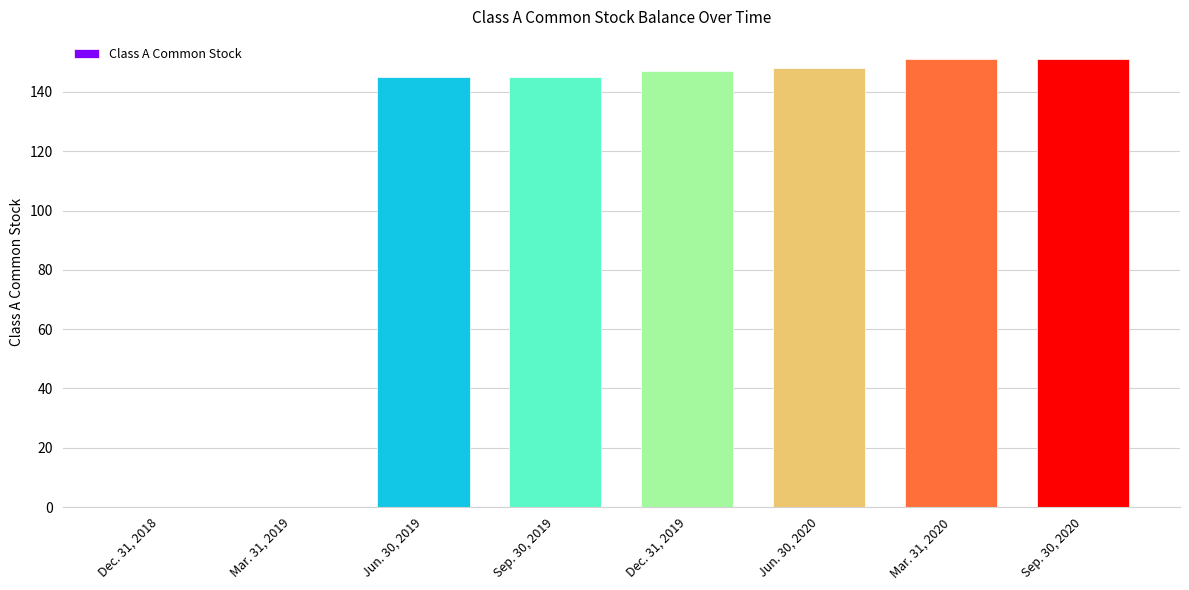

What is the sum of all values?

887